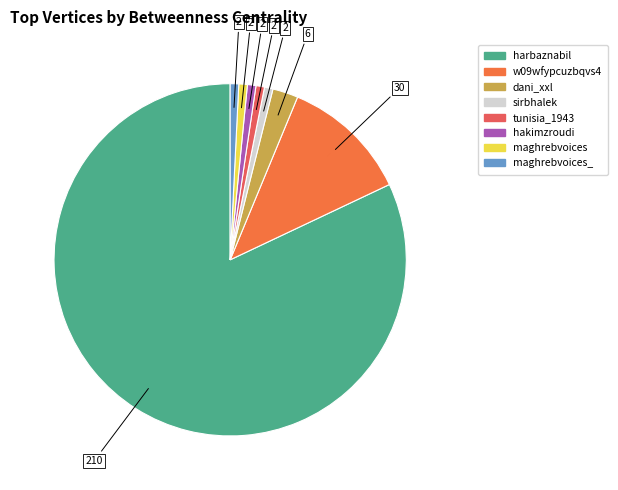

How many slices are in this pie chart?

8